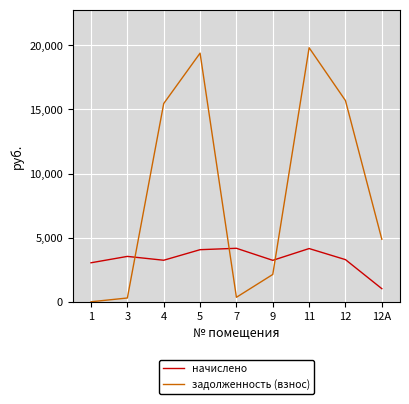

True or false: начислено and задолженность (взнос) intersect in this chart.

True